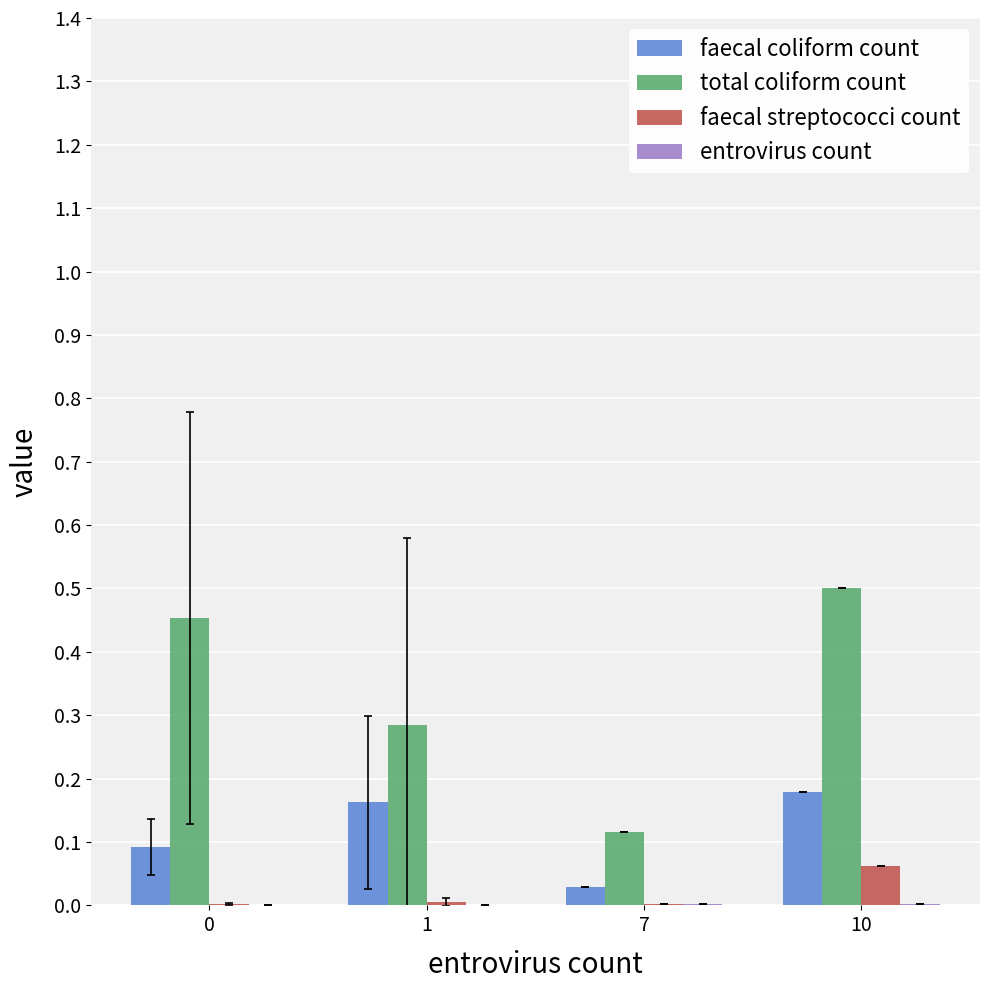

How many series are shown in this chart?

4